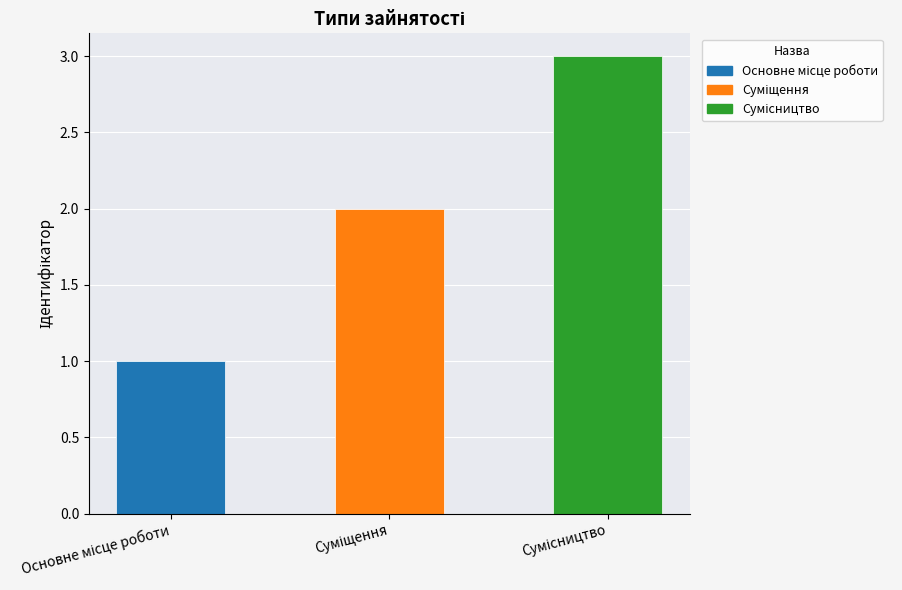

What is the difference between the maximum and minimum values?

2